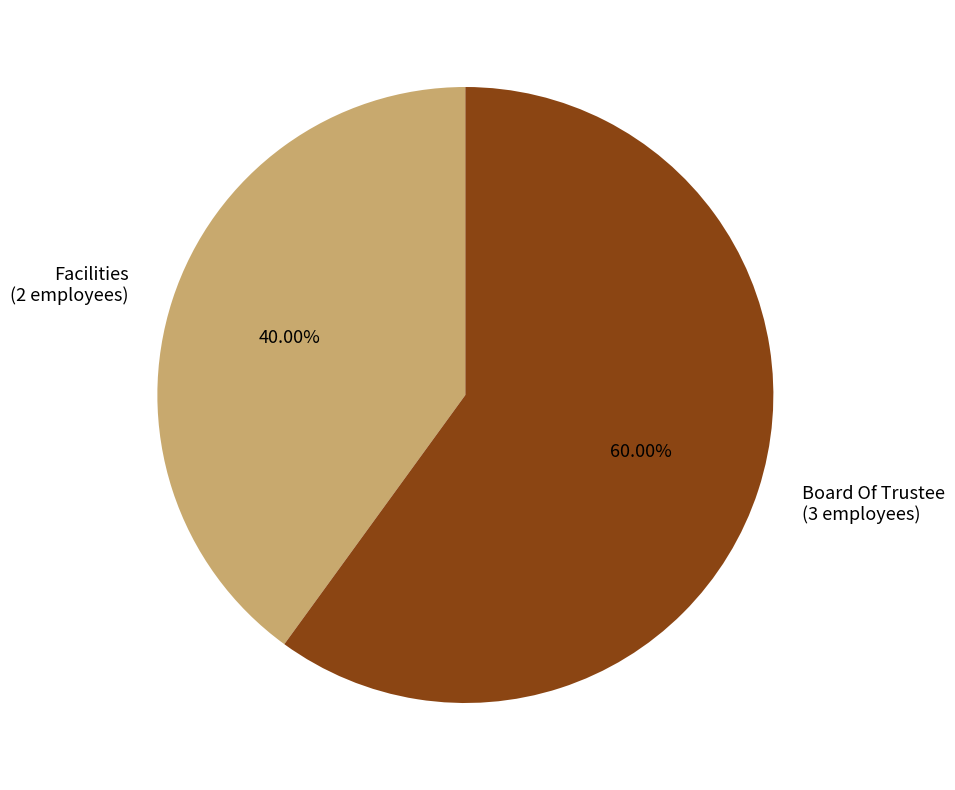

To the nearest percent, what is the average slice percentage?

50%